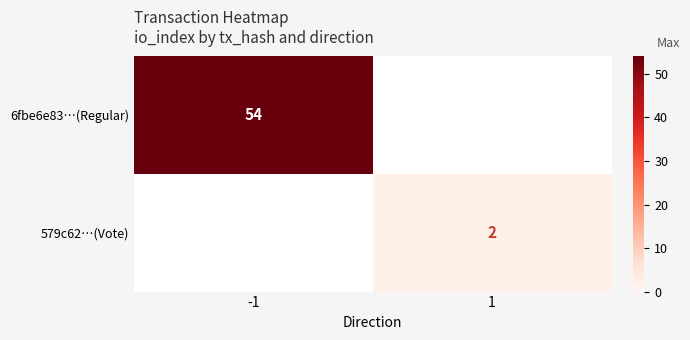

The 579c62…(Vote) series shows 2 at 1. True or false?

True